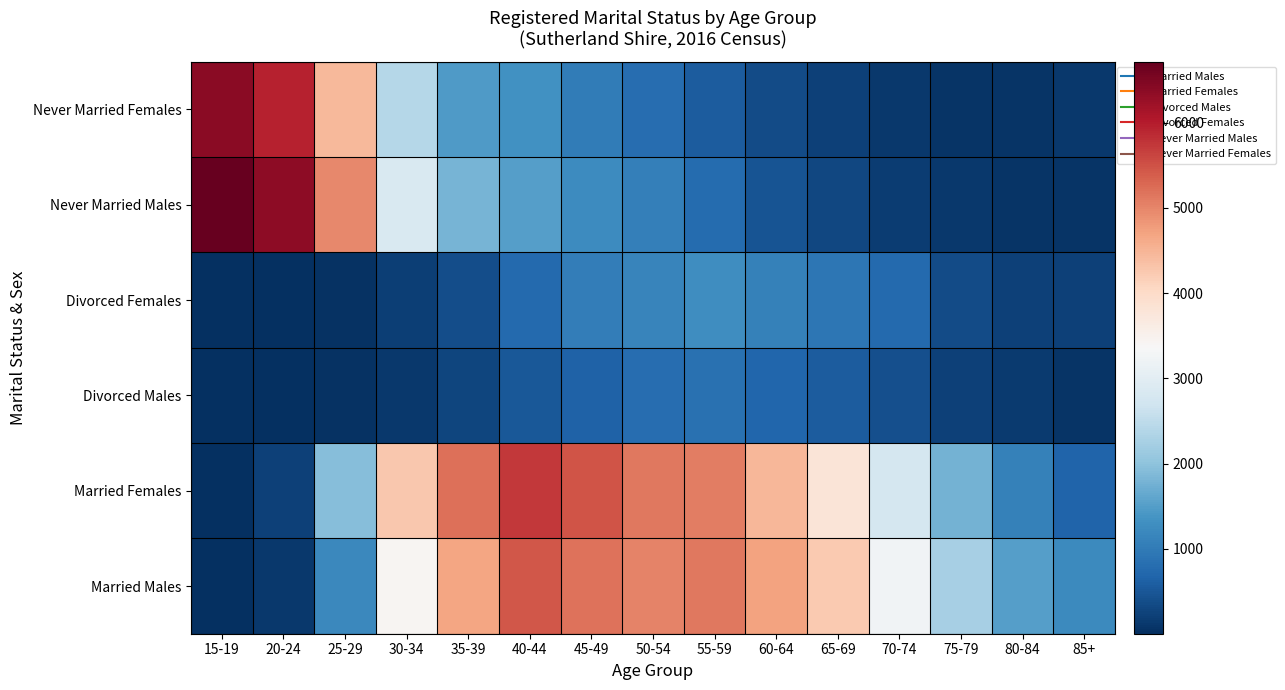

At how many categories does at least one series exceed 717?

15